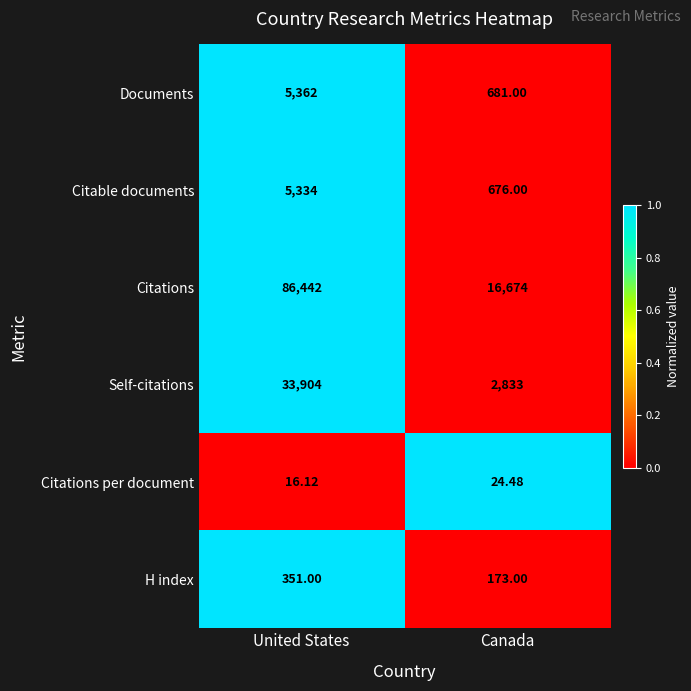

At which label is Documents closest to 3021?

Canada